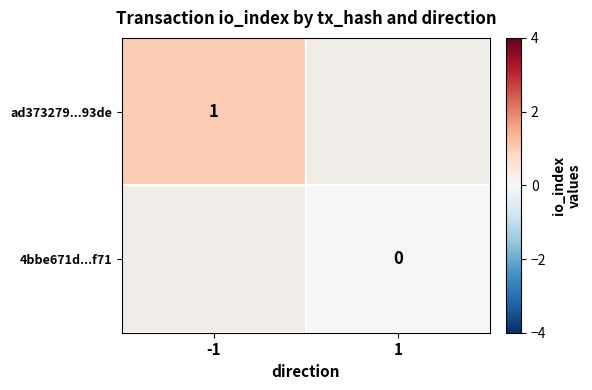

At how many categories does at least one series exceed 0?

1